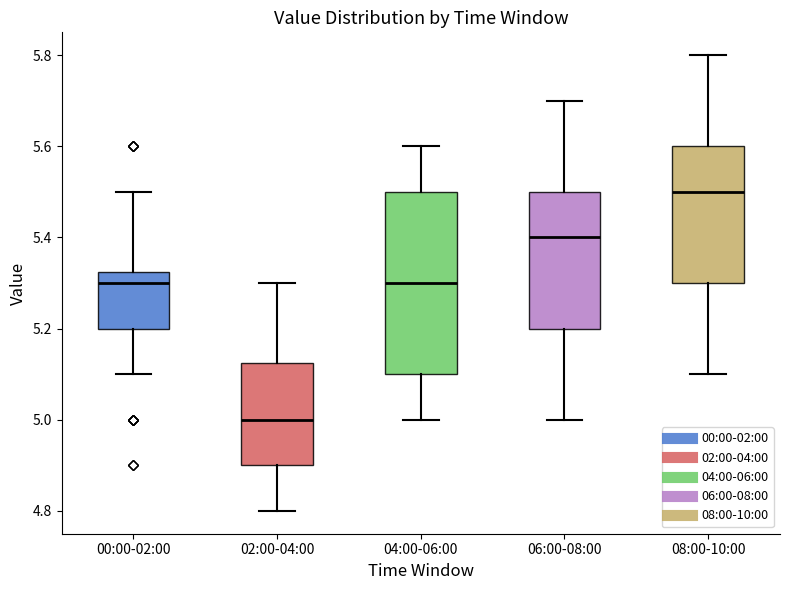

Reading left to right, read every box against the y-axis: the position of its median line, the range the box covers, and the ends of its whiskers. The values are not printed on the chart, so give them approximately, as read against the axis.

00:00-02:00: median 5.30, box 5.20 to 5.32, whiskers 5.10 to 5.50
02:00-04:00: median 5.00, box 4.90 to 5.12, whiskers 4.80 to 5.30
04:00-06:00: median 5.30, box 5.10 to 5.50, whiskers 5.00 to 5.60
06:00-08:00: median 5.40, box 5.20 to 5.50, whiskers 5.00 to 5.70
08:00-10:00: median 5.50, box 5.30 to 5.60, whiskers 5.10 to 5.80